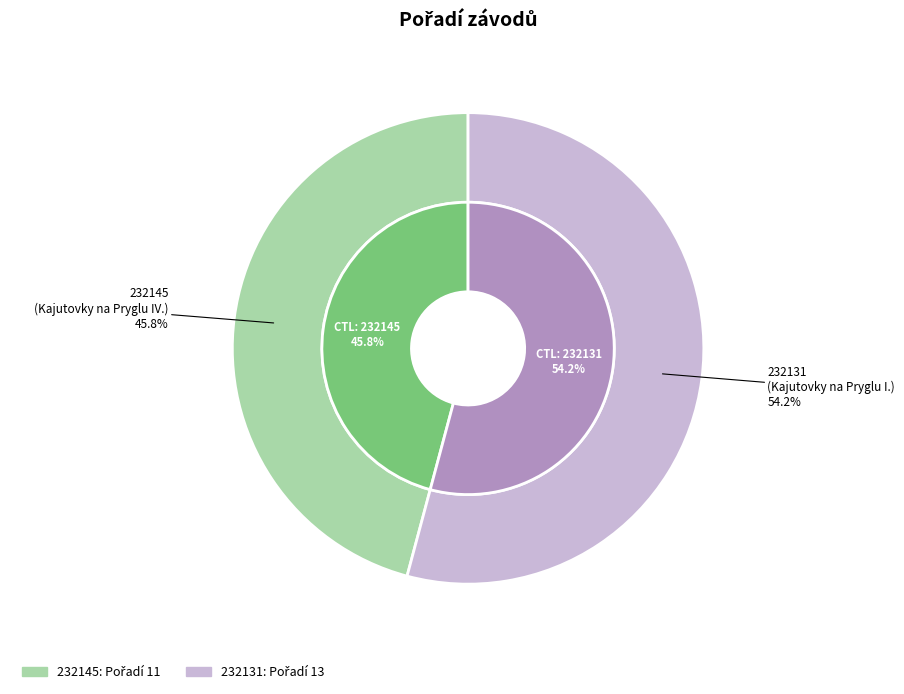

Which category has the biggest portion of the pie?

232131